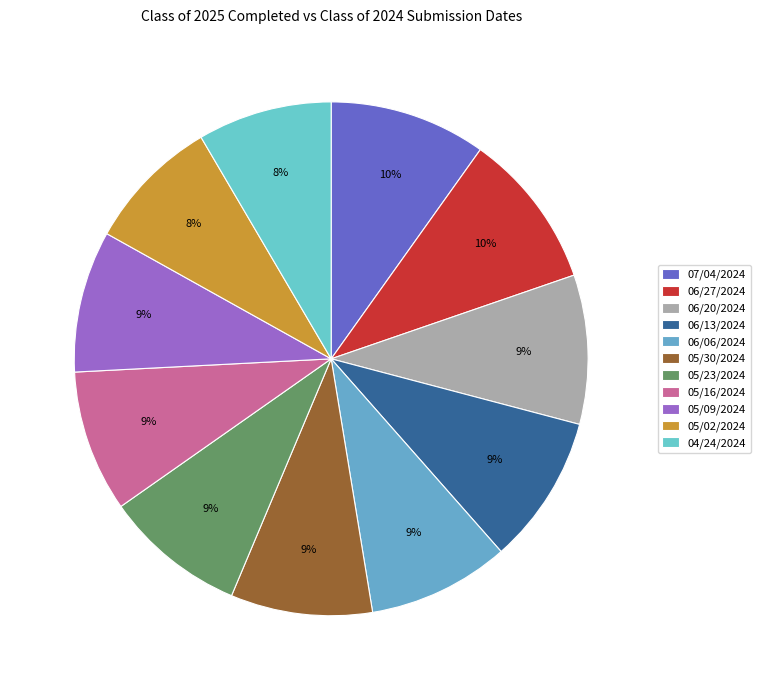

Is there a majority slice in this chart?

No